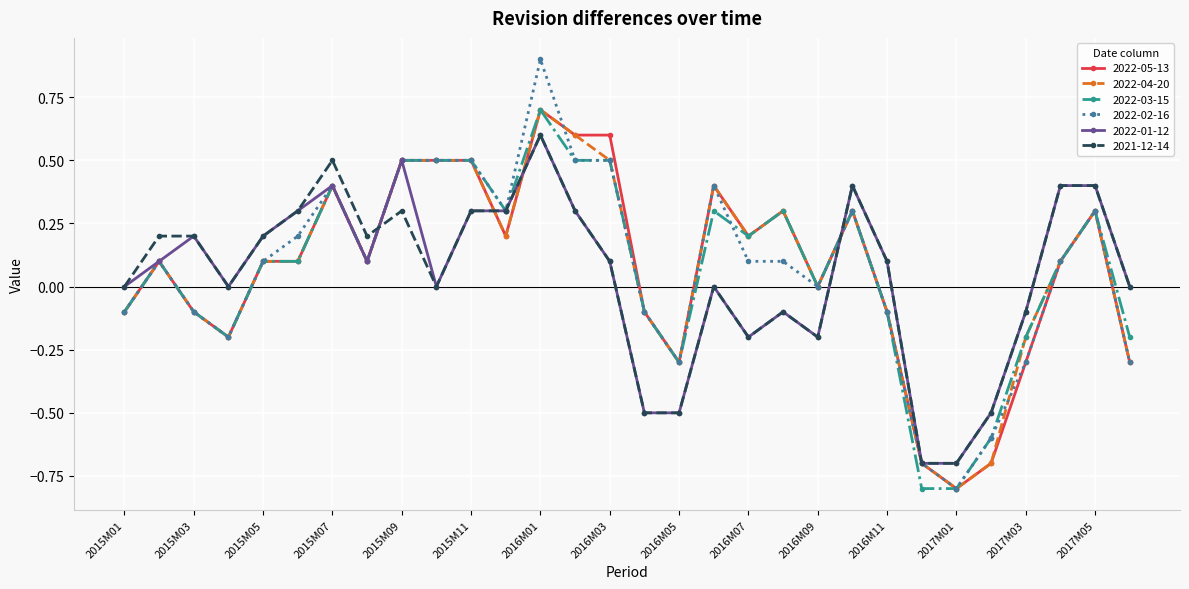

True or false: 2021-12-14 has more than 0 points higher than both neighbors.

True